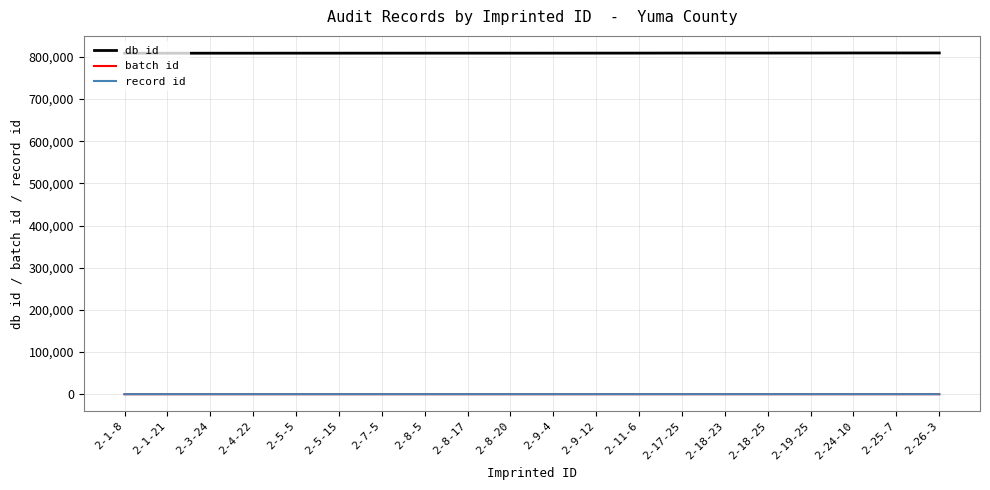

At how many categories does at least one series exceed 664833?

20